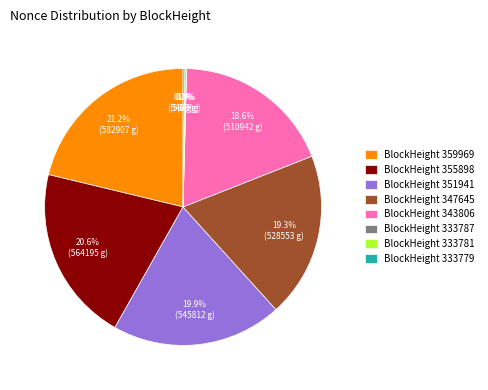

How many slices are in this pie chart?

8